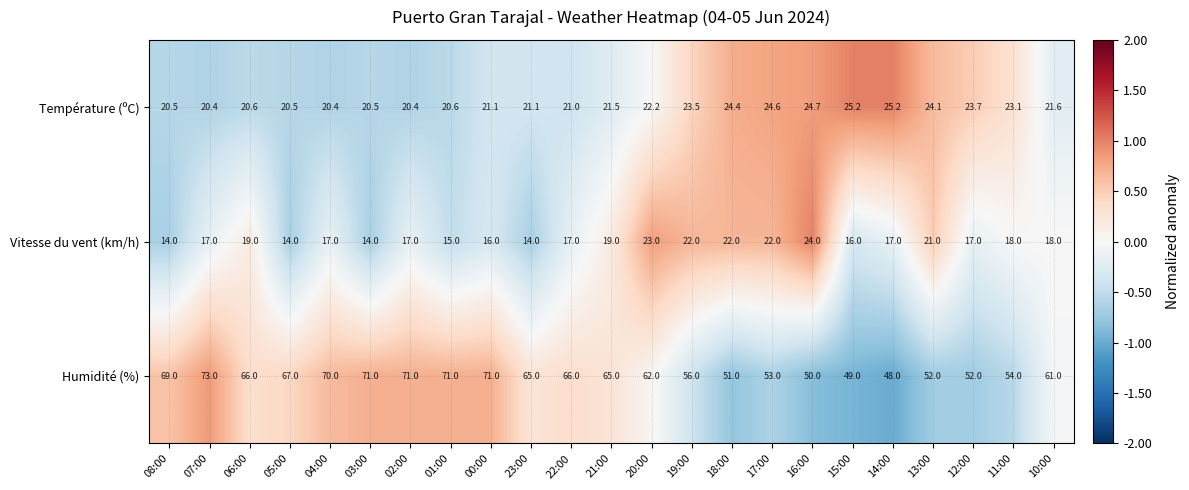

The value of Vitesse du vent (km/h) at 12:00 is 17.0. True or false?

True